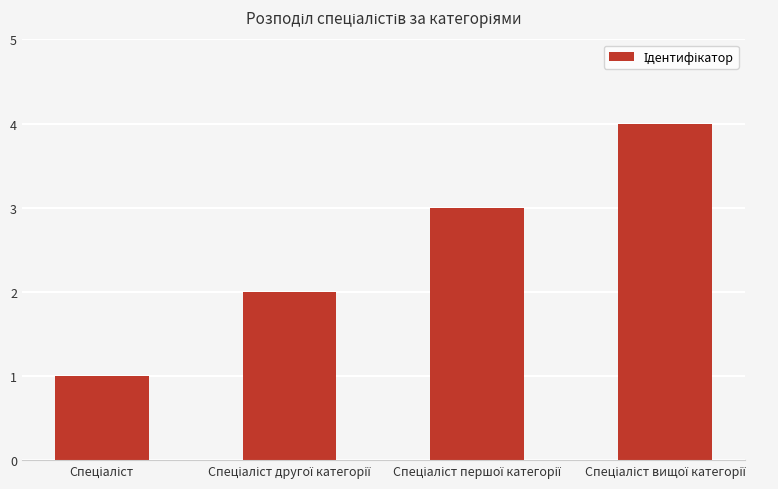

What is the difference between the maximum and minimum values?

3